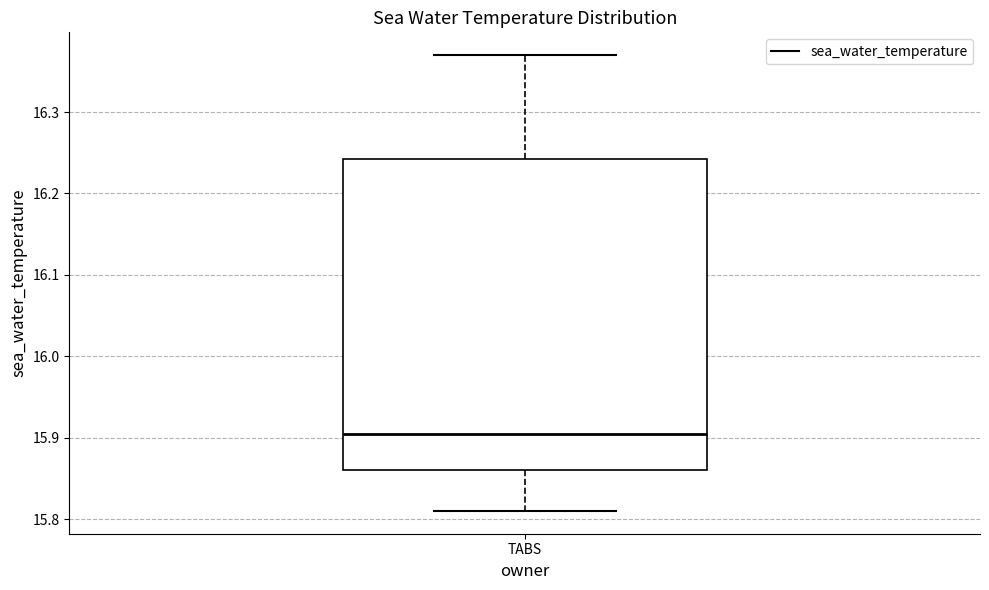

Where is the lower edge of the box for TABS on the y-axis? The values are not printed on the chart, so give them approximately, as read against the axis.

15.86